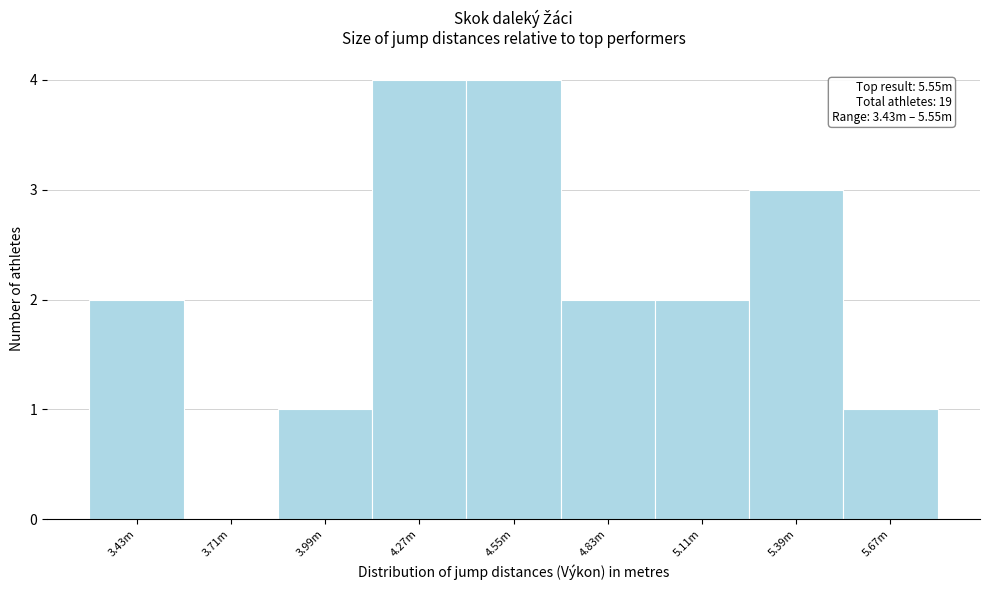

Reading left to right, transcribe all the data shown in this chart.

3.43m=2	3.71m=0	3.99m=1	4.27m=4	4.55m=4	4.83m=2	5.11m=2	5.39m=3	5.67m=1